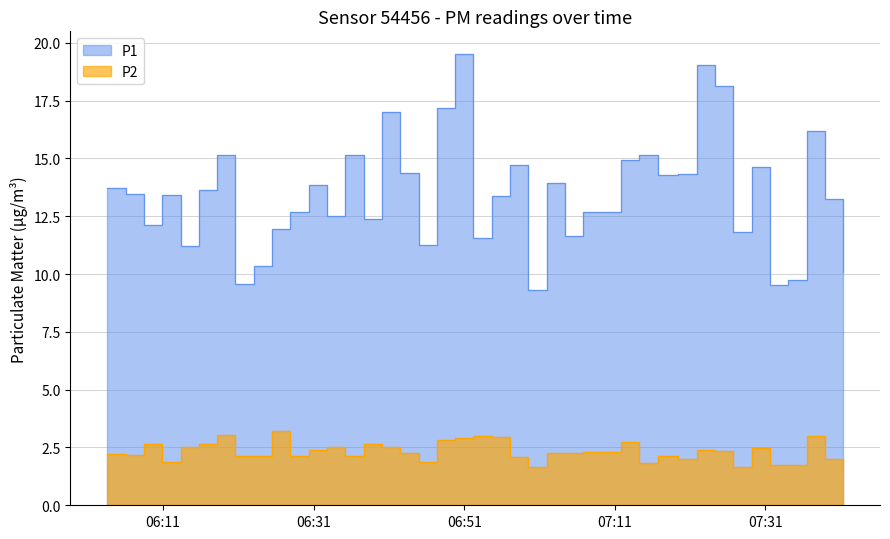

At which label does P1 first exceed 13?

2023-12-22T06:03:36